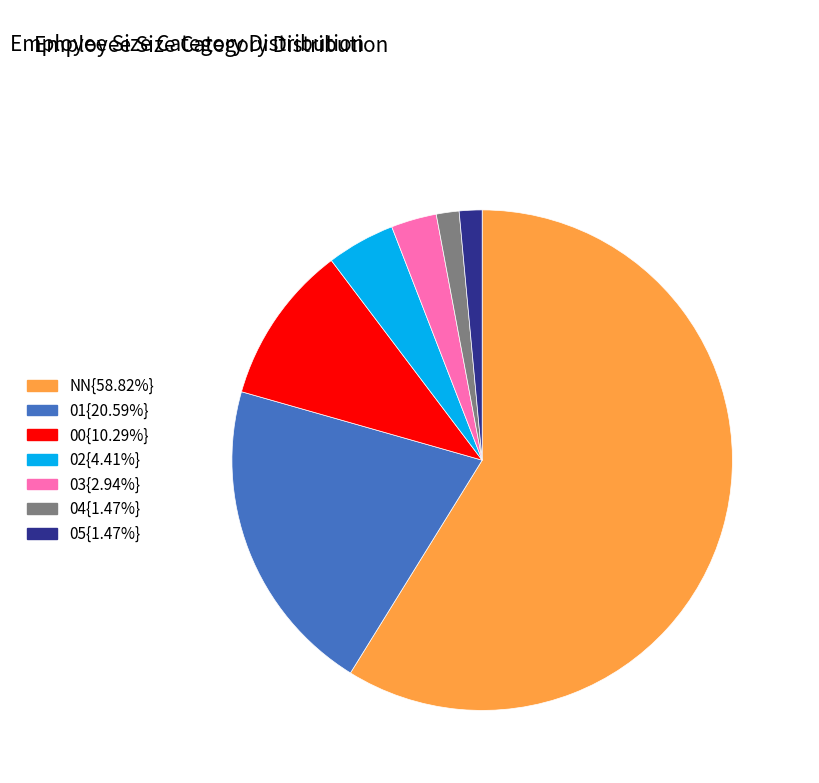

Combined, do 01{20.59%} and 05{1.47%} account for over 50%?

No